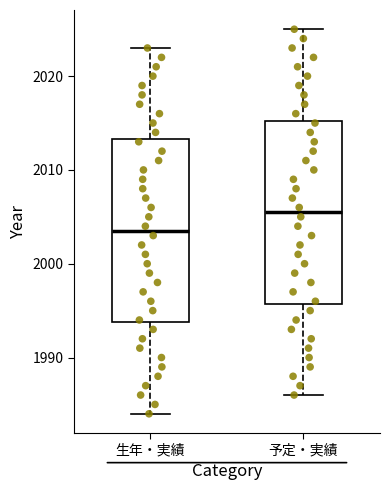

Where does the median line of the box for 予定・実績 sit on the y-axis? The values are not printed on the chart, so give them approximately, as read against the axis.

2006